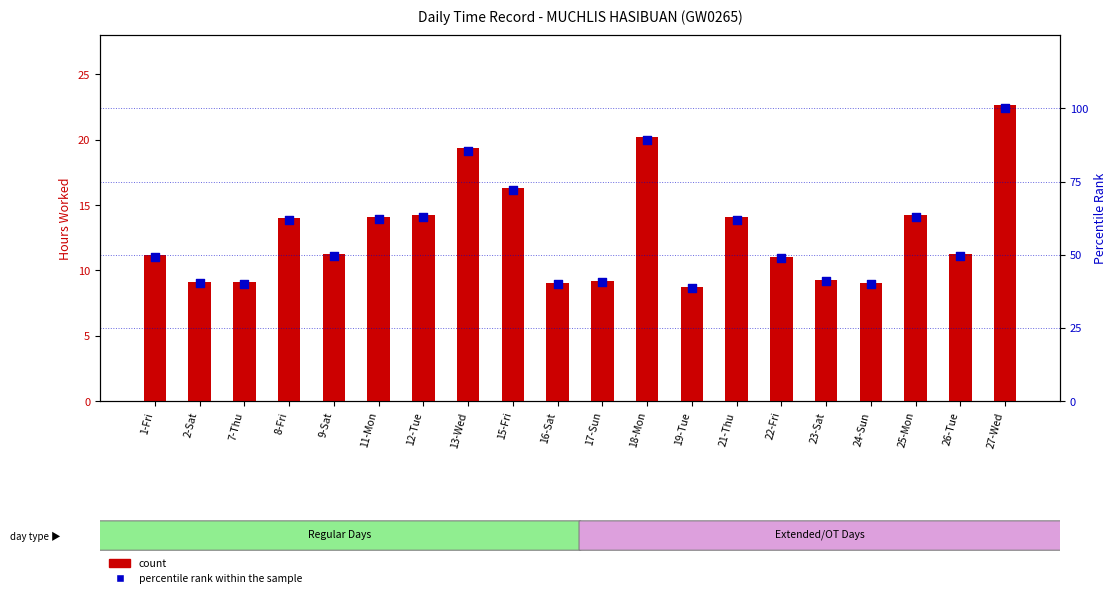

Which series reaches the minimum Y coordinate?

count